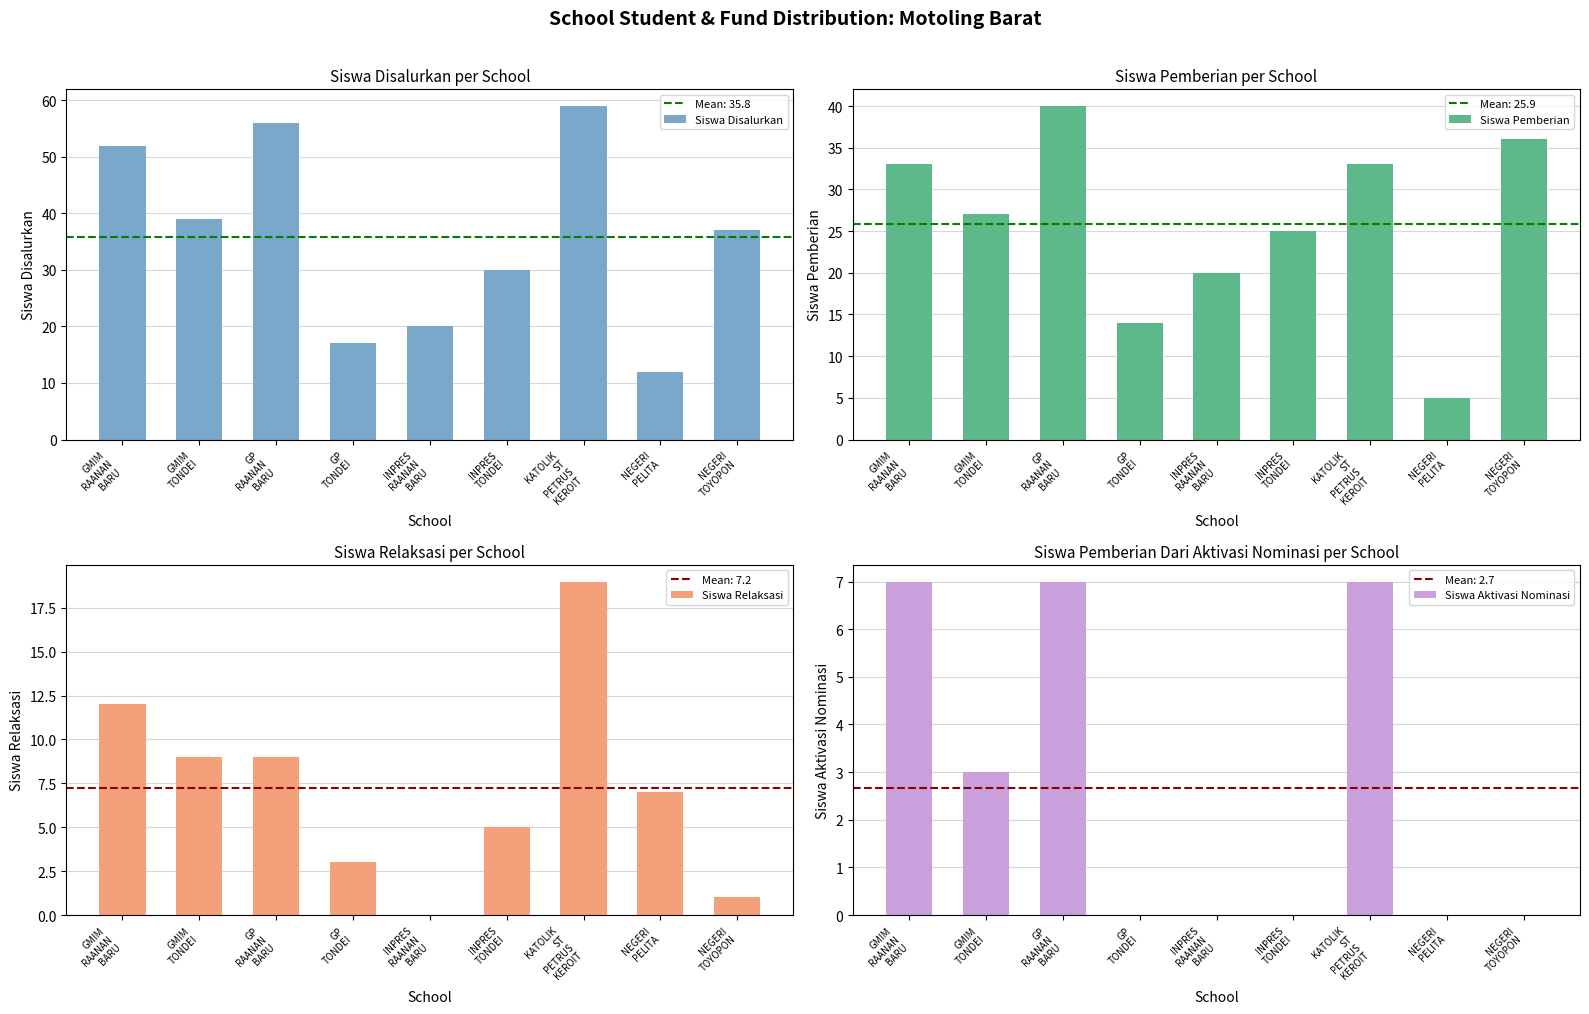

What position from the left is GMIM
TONDEI?

2